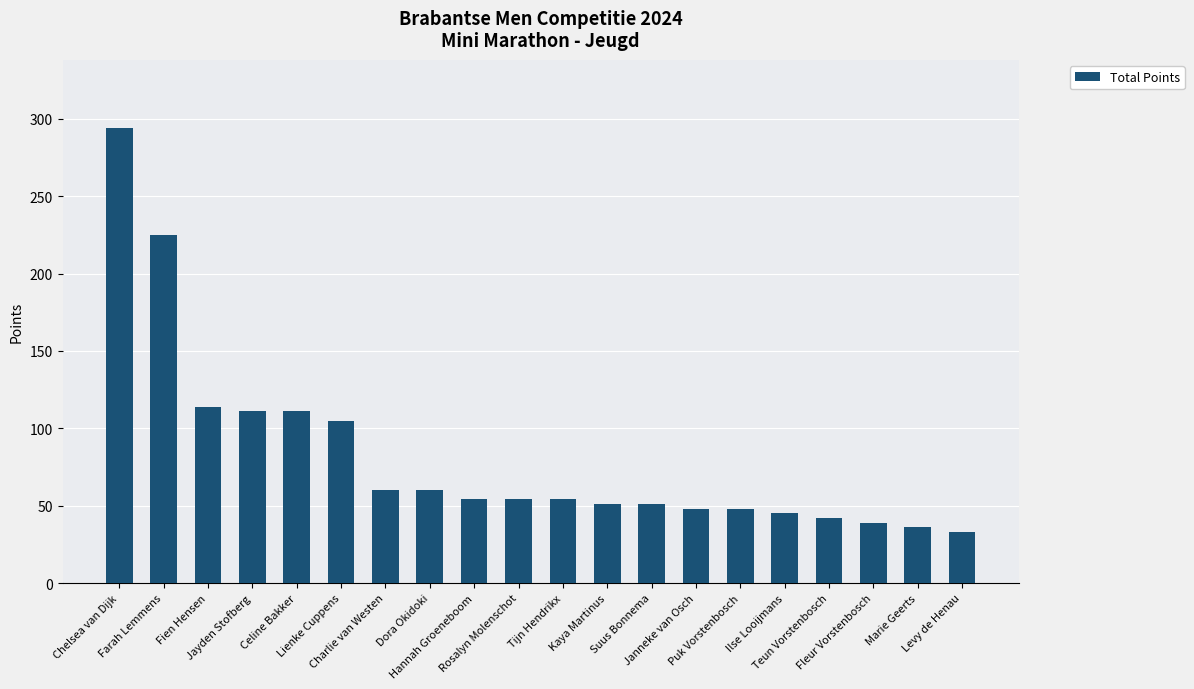

Which category has the highest value across all series?

Chelsea van Dijk